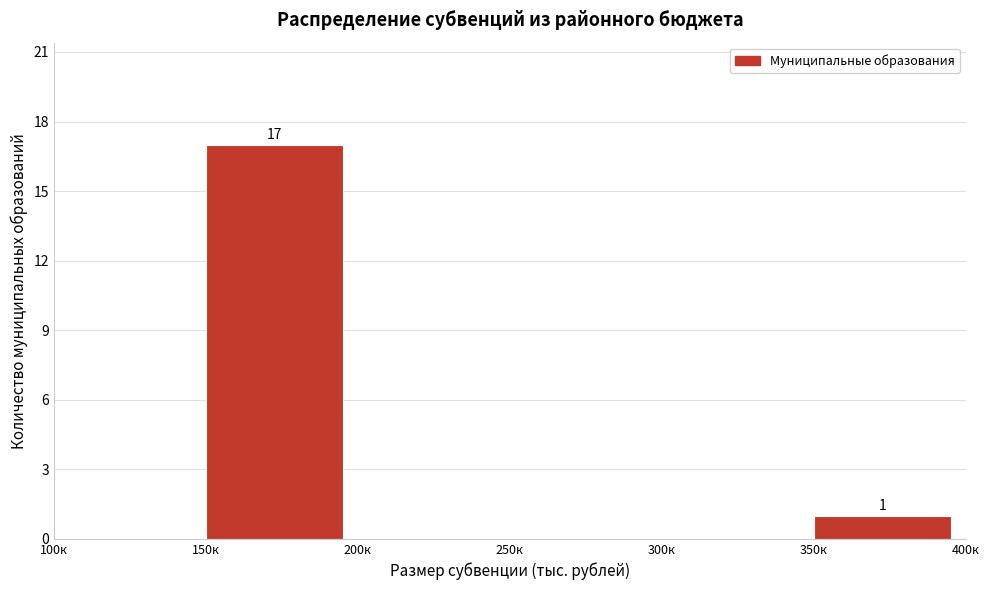

Reading left to right, what are all the values shown in this chart?

100к=0	150к=17	200к=0	250к=0	300к=0	350к=1